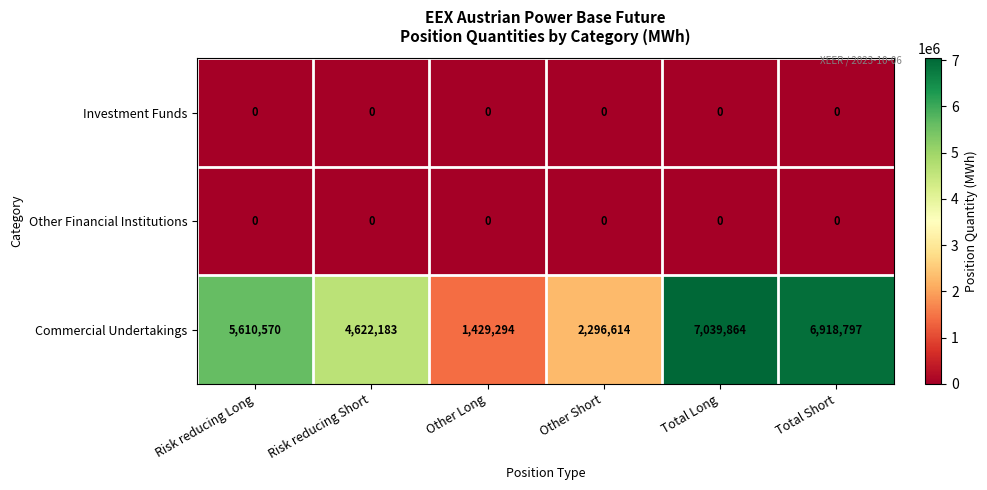

What is the greatest value displayed?

7039864